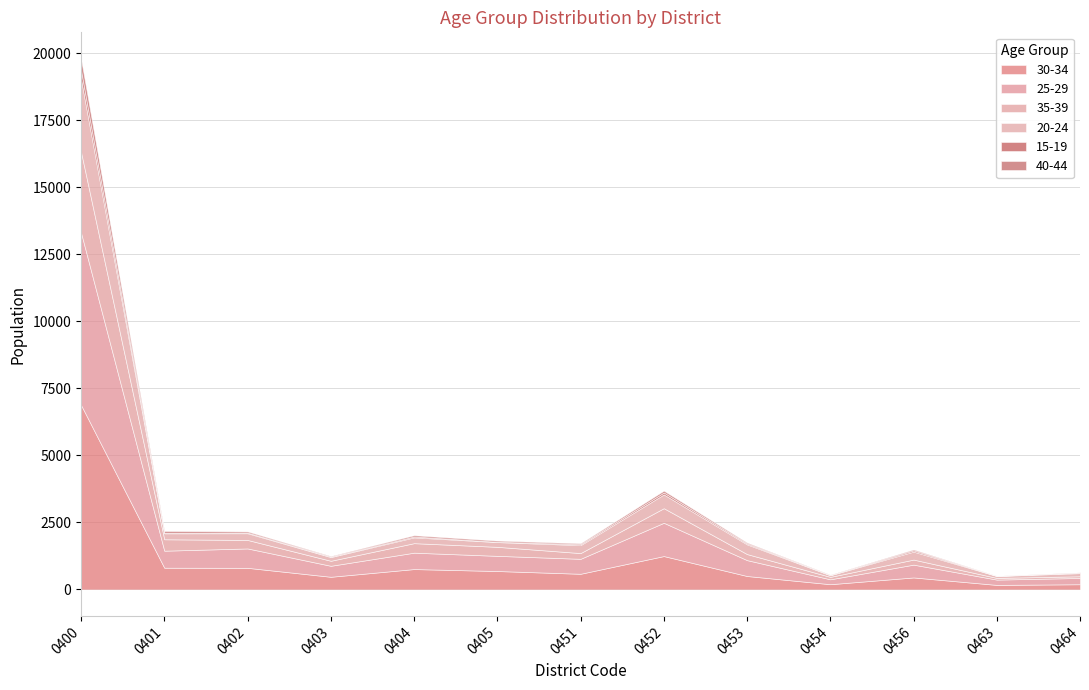

What is the sum of all 35-39 values?

6018